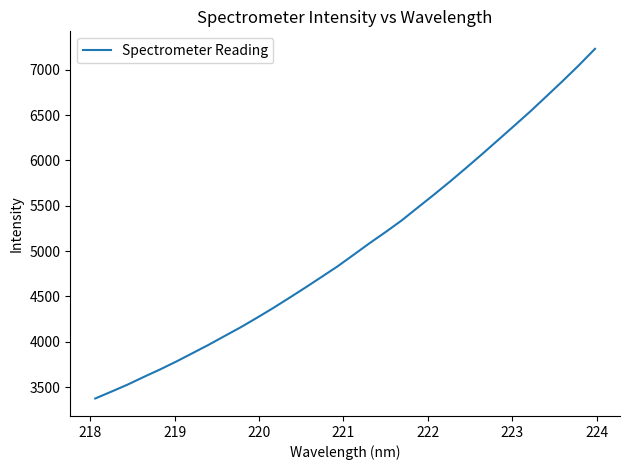

True or false: the data has more than 1 interior local peaks.

False